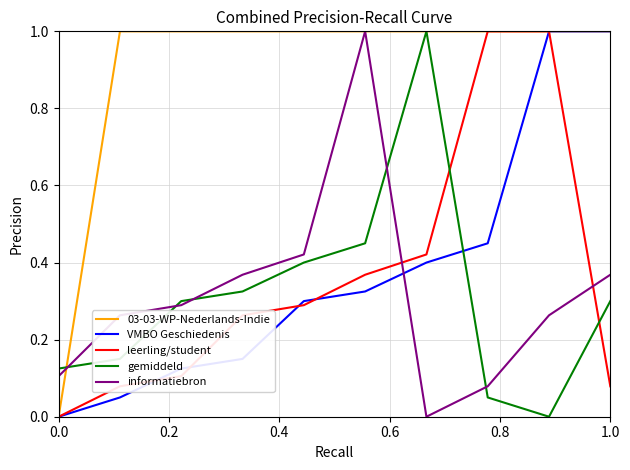

How many lines are shown in the chart?

5